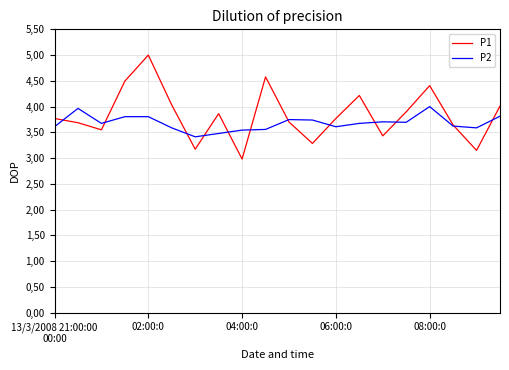

Which series has the widest spread of values?

P1